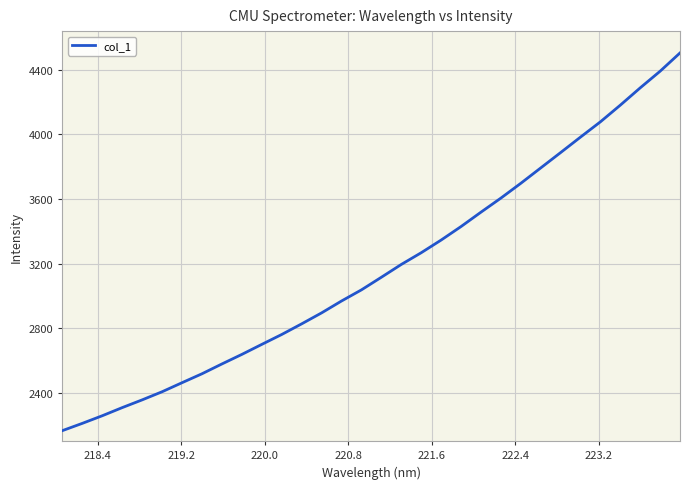

Reading right to left, transcribe all the data shown in this chart.

4504.4	4391.2	4288.2	4181.2	4078.0	3983.5	3887.6	3792.5	3697.3	3605.8	3518.8	3429.9	3346.2	3267.8	3195.3	3116.0	3037.9	2969.0	2895.5	2827.6	2761.8	2700.5	2638.6	2579.4	2518.7	2463.4	2407.4	2357.2	2309.2	2258.9	2211.8	2166.8